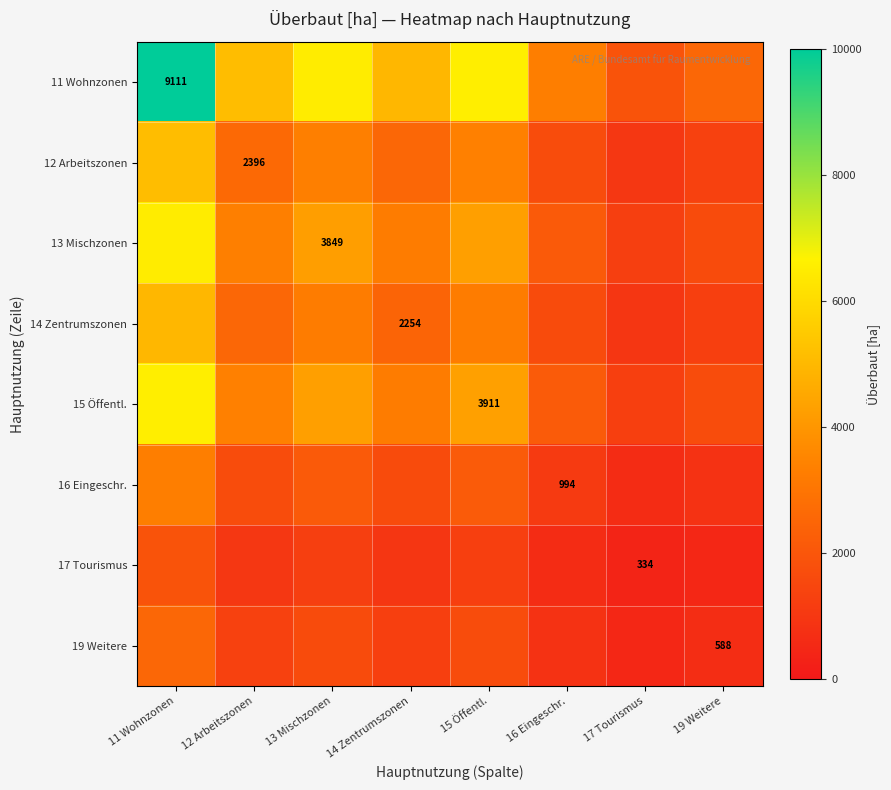

How many data points does each series have?

8